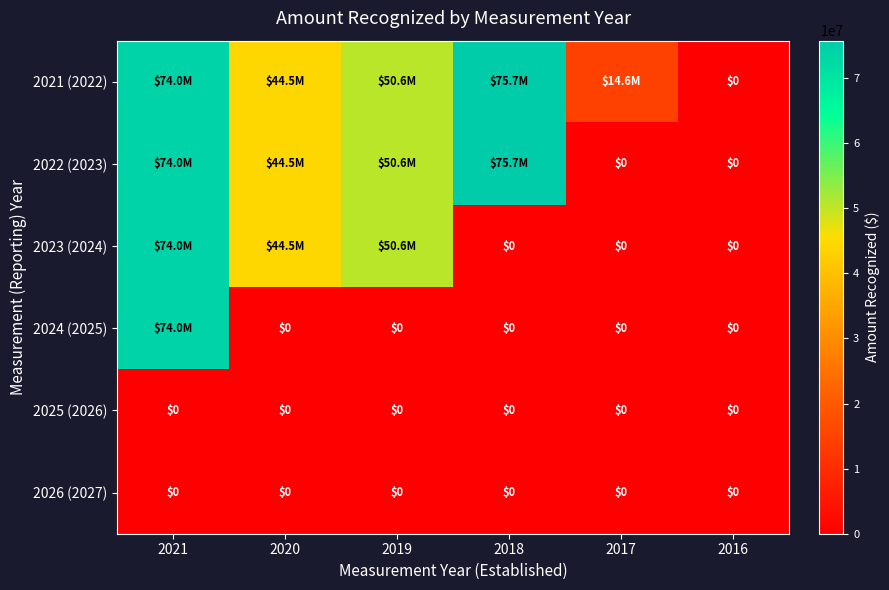

What is the total value across all series at 2020?

133465000